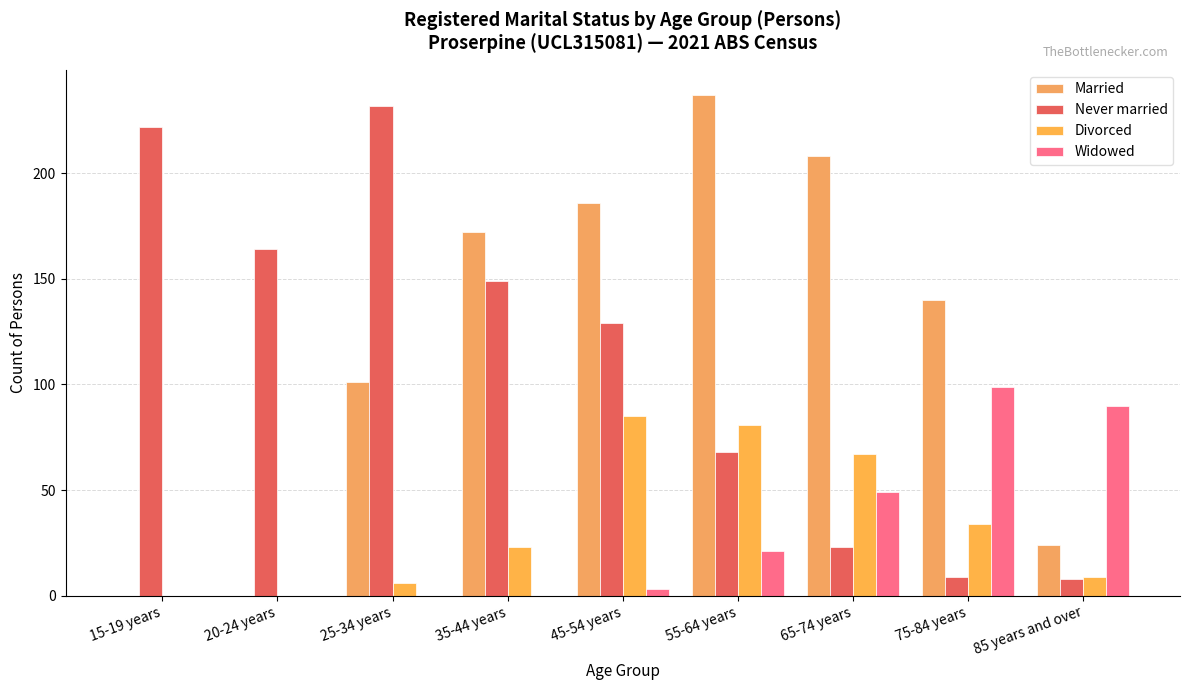

Which series has the largest total across all categories?

Married